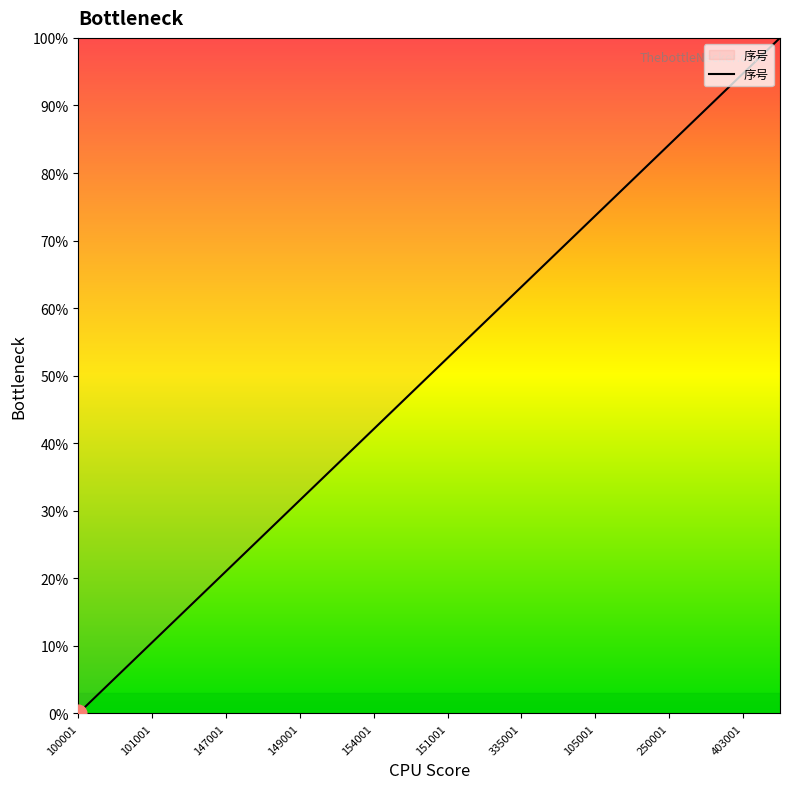

How many series are shown in this chart?

1